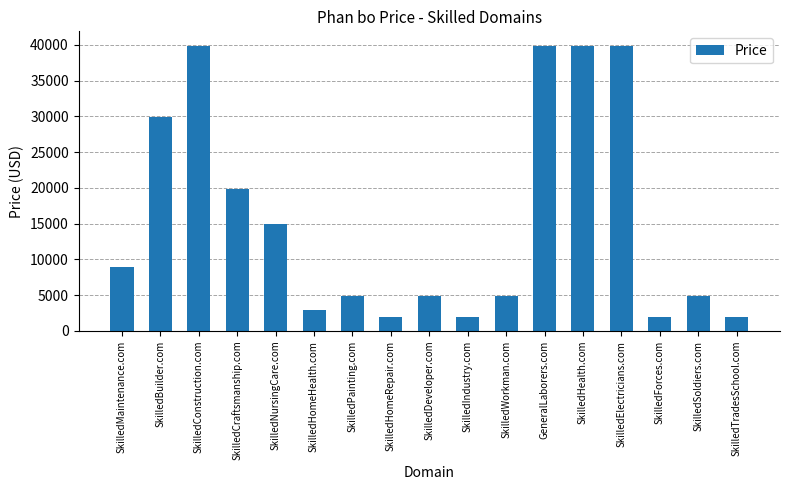

Are the bars grouped side by side (vs. stacked)?

No